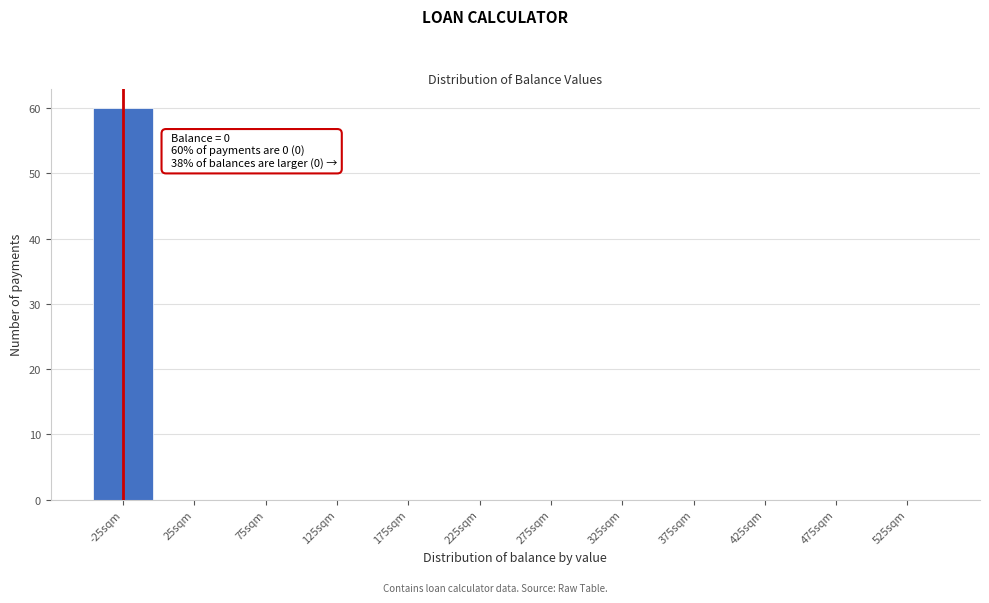

Reading left to right, what are all the values shown in this chart?

-25sqm=60	25sqm=0	75sqm=0	125sqm=0	175sqm=0	225sqm=0	275sqm=0	325sqm=0	375sqm=0	425sqm=0	475sqm=0	525sqm=0